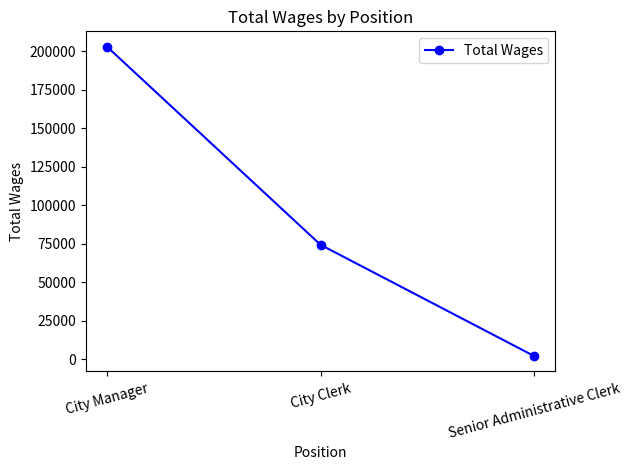

List the labels in order of value, largest first.

City Manager, City Clerk, Senior Administrative Clerk